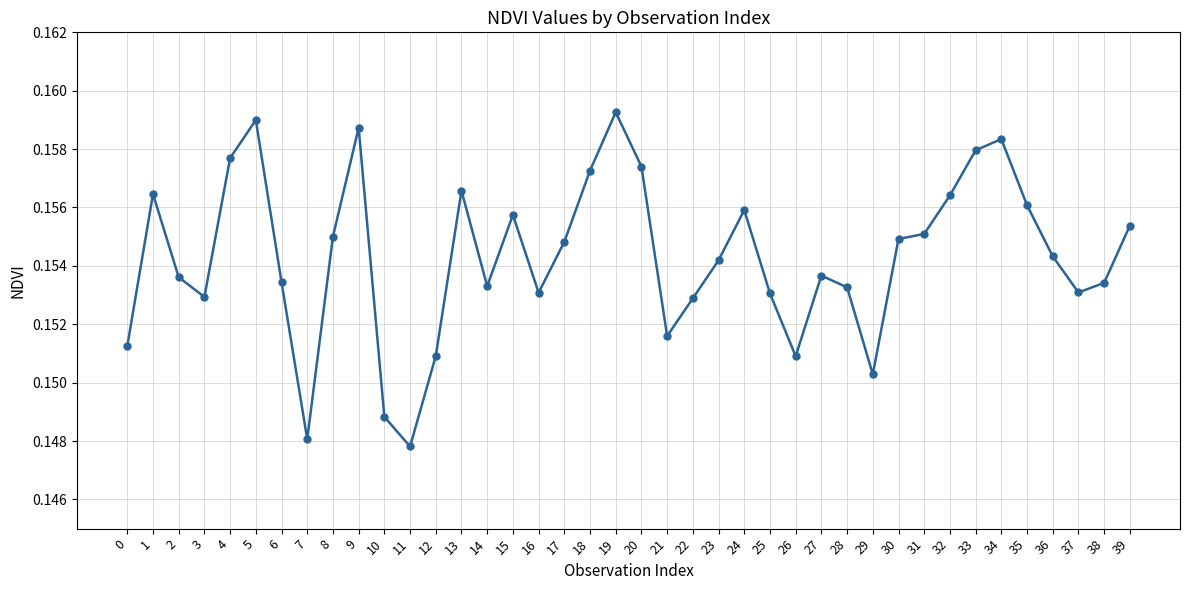

Is it true that the value at 21 is 0.1?

False